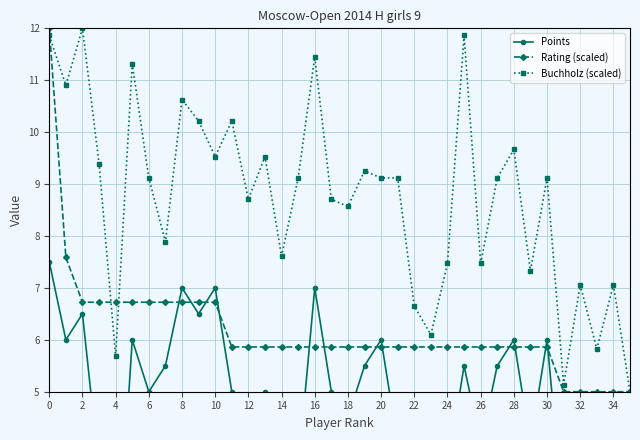

Which series changed the most between 14 and 27?

Buchholz (scaled)